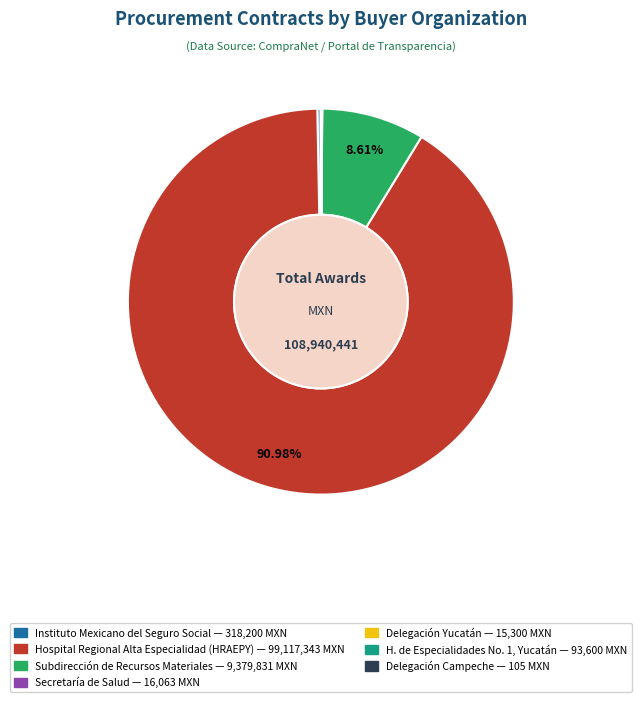

Is there any slice that represents more than half of the pie?

Yes